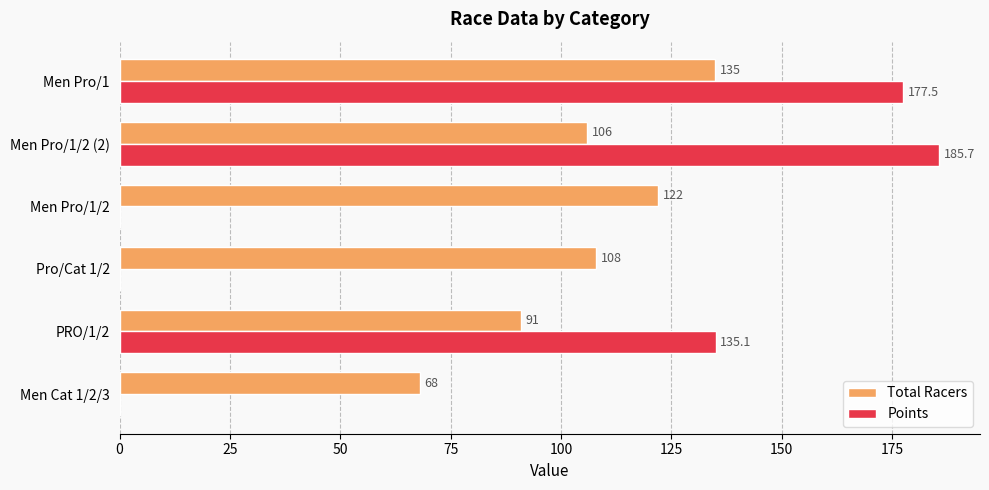

Is it true that Total Racers equals 135.0 at Men Pro/1?

True